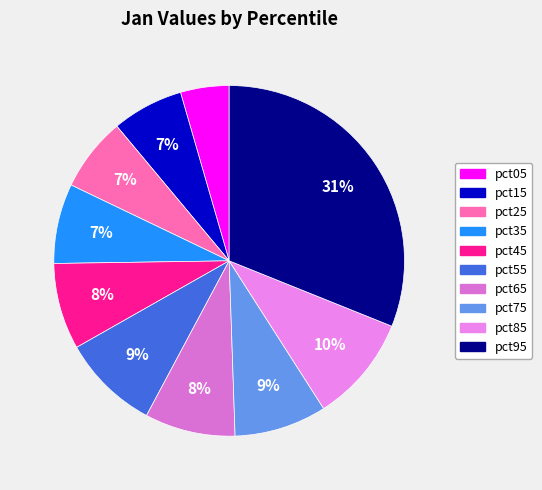

What is the largest slice in the pie chart?

pct95